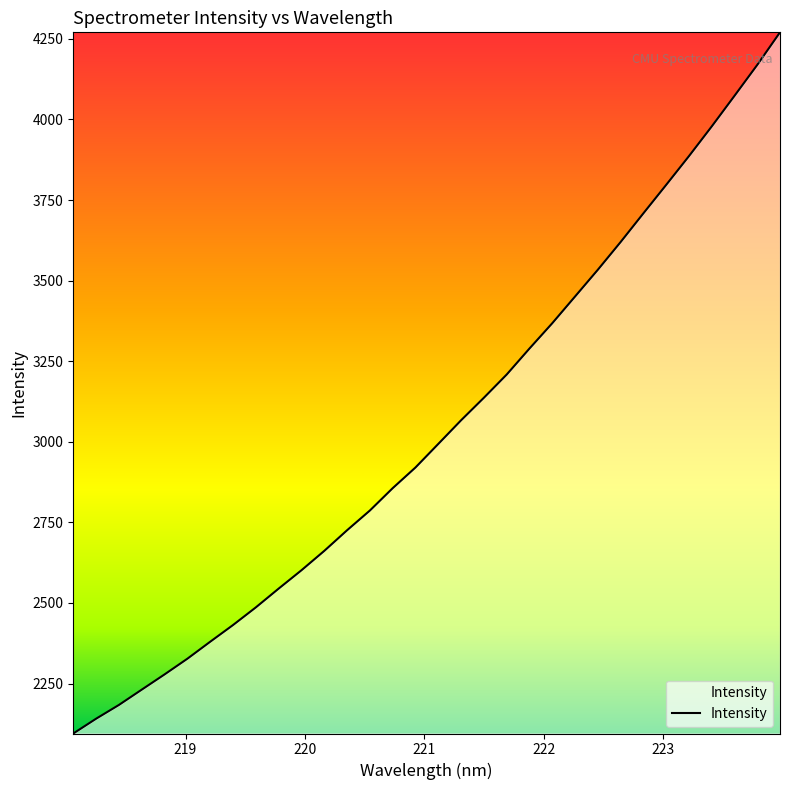

What is the greatest value displayed?

4270.2